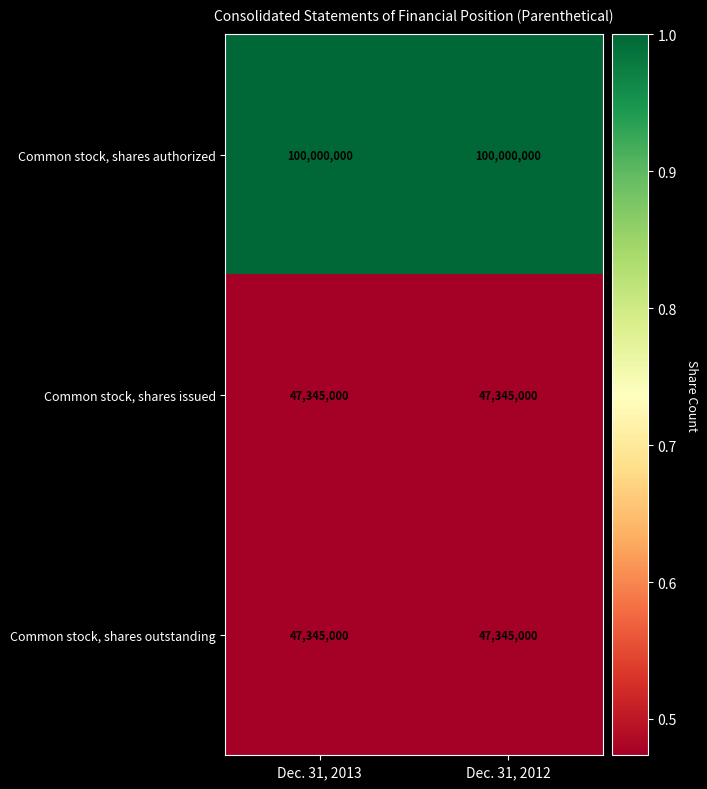

Is it true that Common stock, shares outstanding equals 73078078 at Dec. 31, 2012?

False